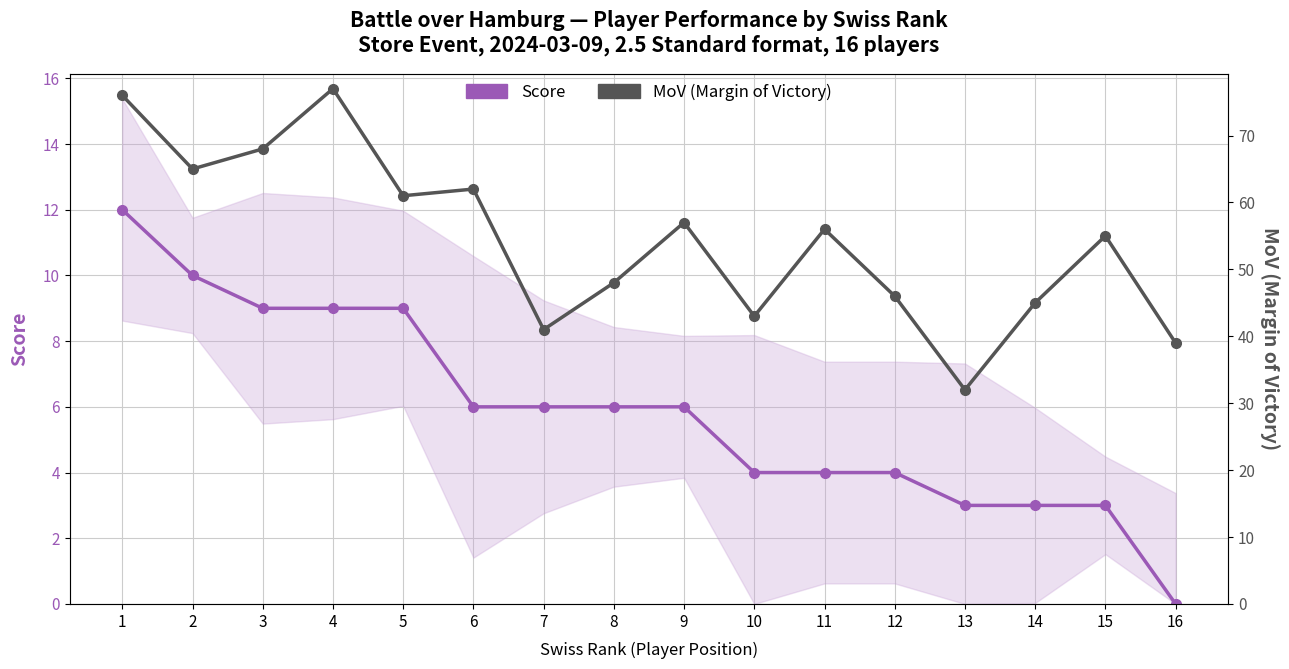

True or false: MoV (Margin of Victory) has more than 1 points higher than both neighbors.

True